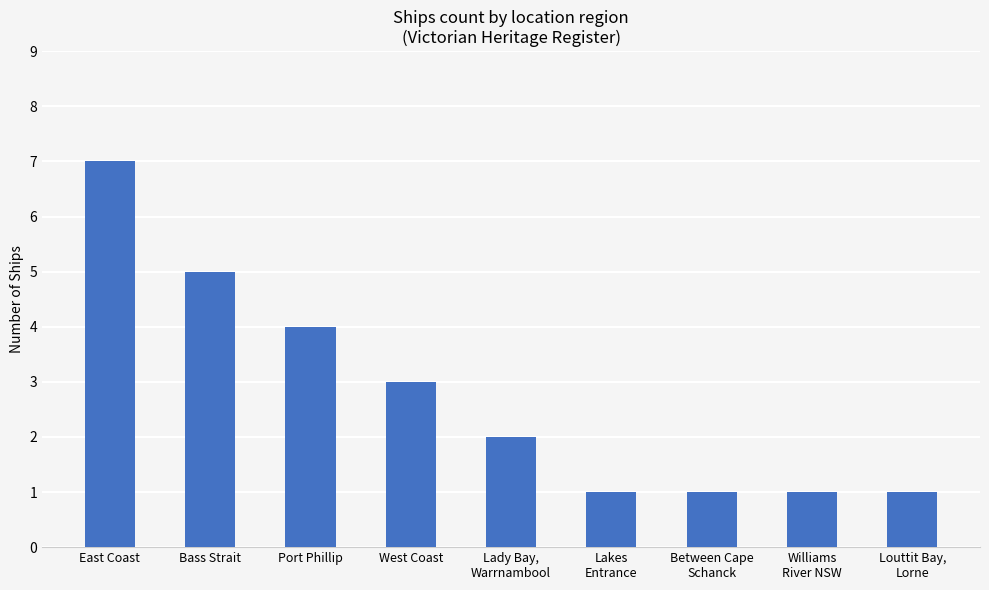

Reading right to left, extract all data points from this chart.

1	1	1	1	2	3	4	5	7